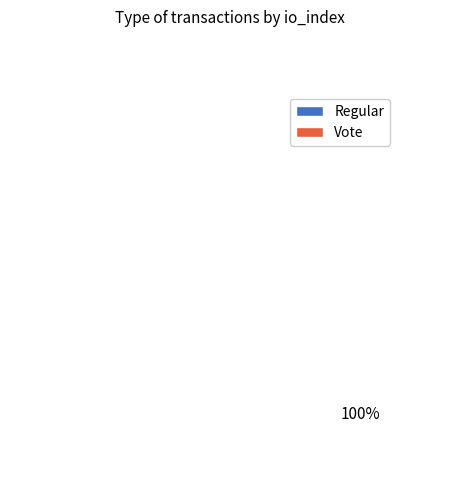

How many slices are in this pie chart?

2